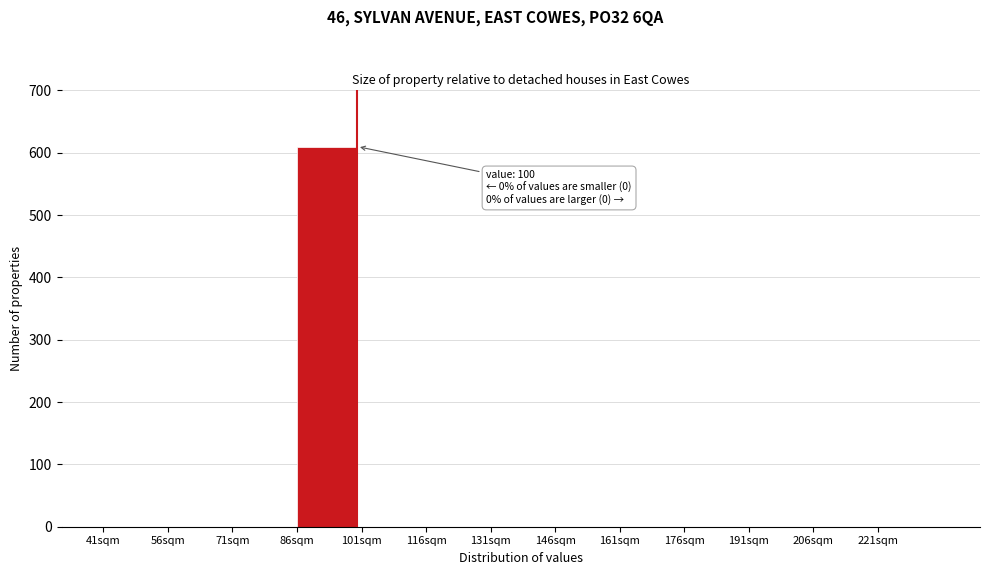

Over which range of the x-axis is the bar tallest?

86 to 101